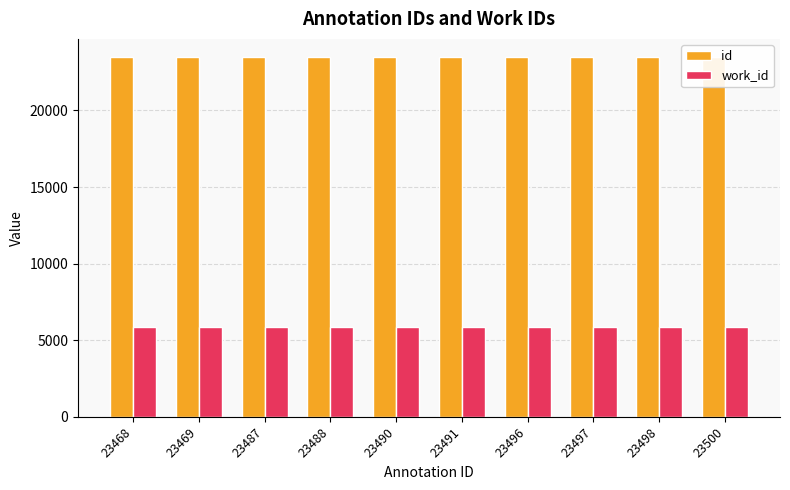

Rank the series at 23490 from highest to lowest value.

id, work_id